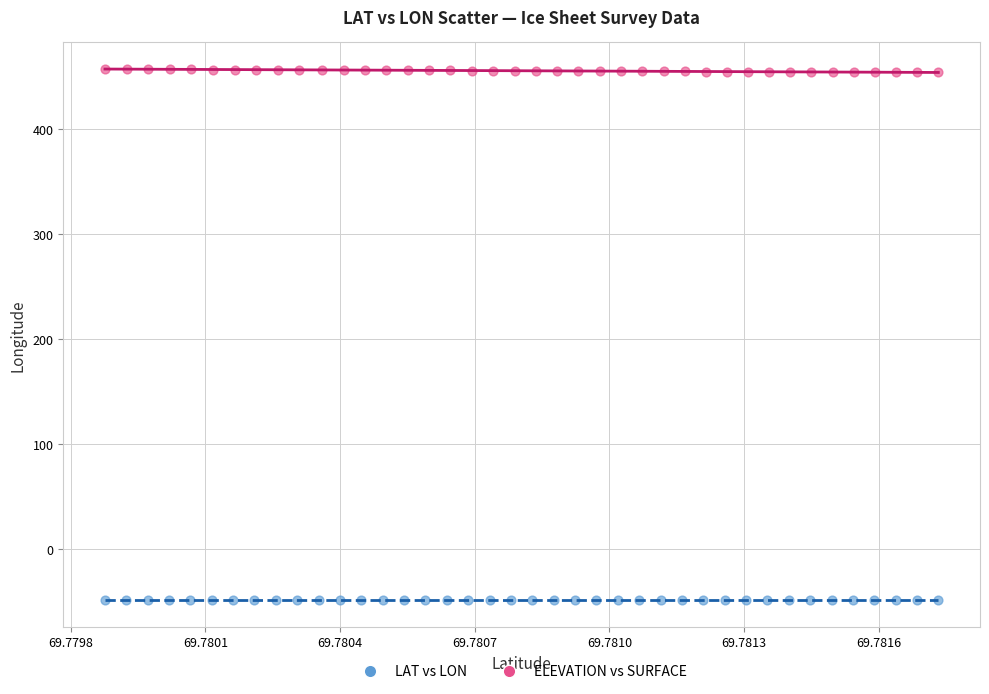

Which series contains the highest Y value?

ELEVATION vs SURFACE